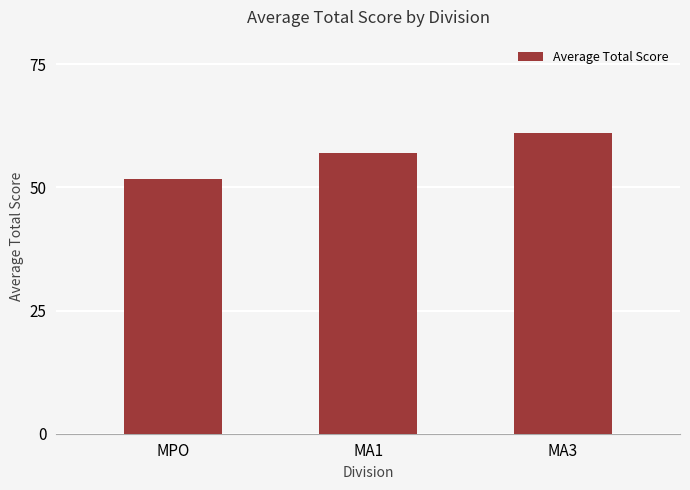

Rank the categories by value from highest to lowest.

MA3, MA1, MPO